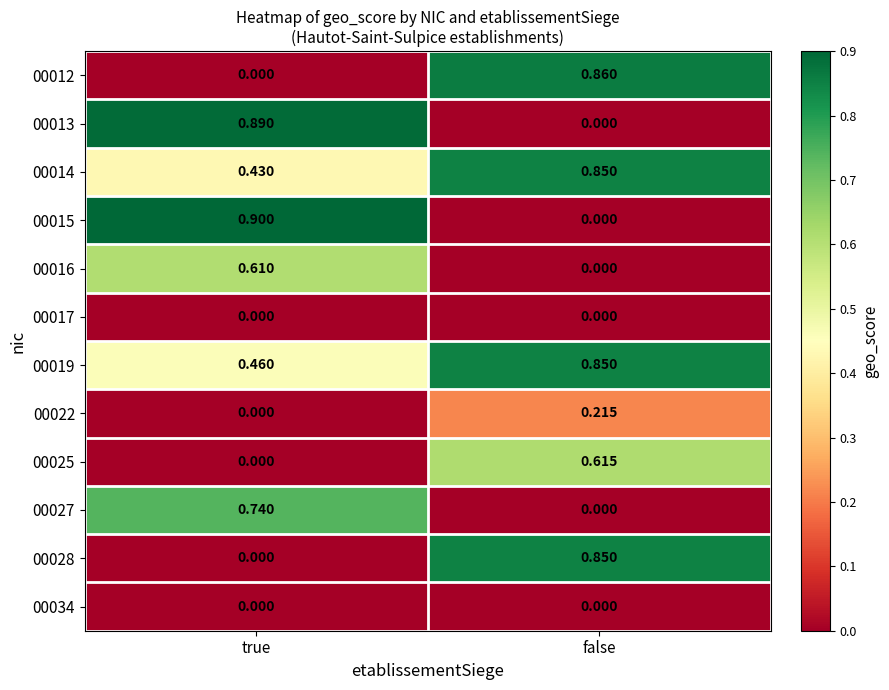

At which label does 00014 reach its peak?

false